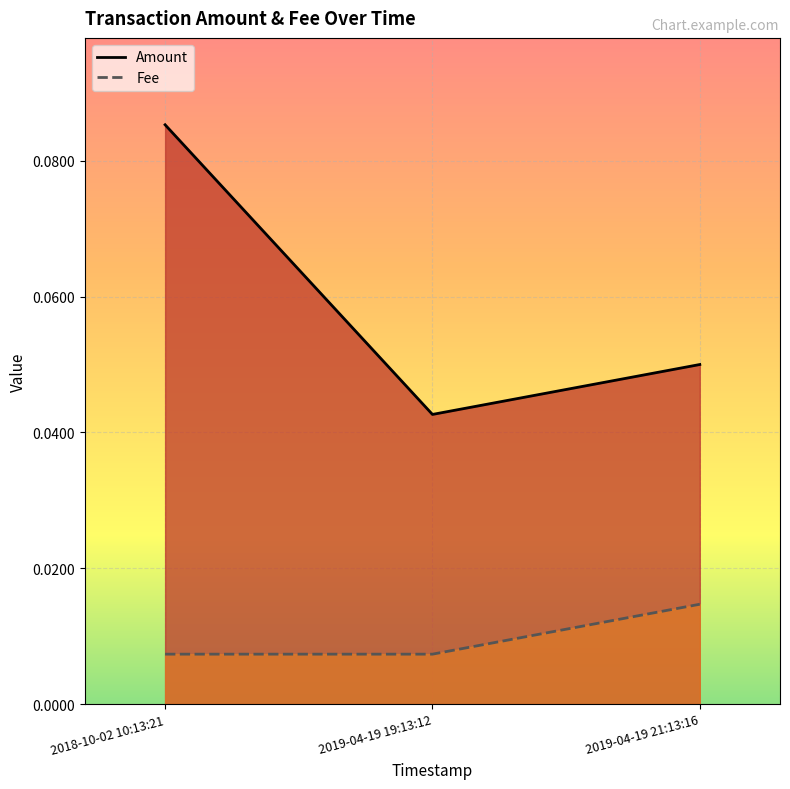

Which label corresponds to the largest value in the chart?

2018-10-02 10:13:21